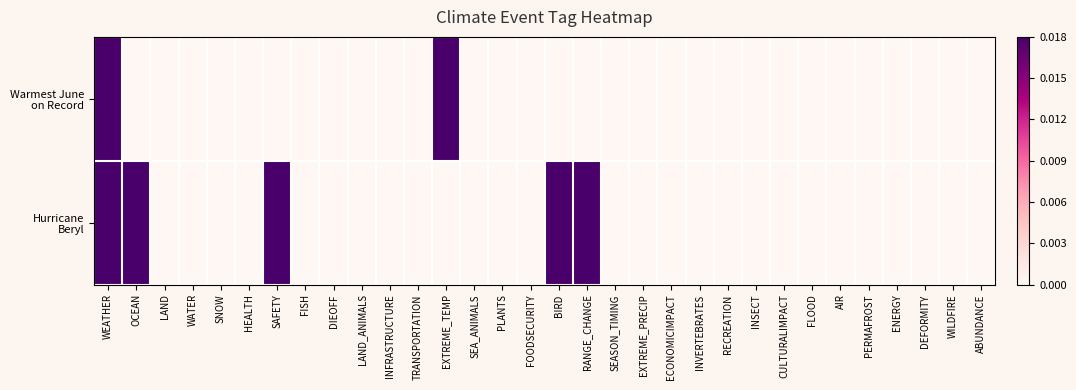

Which series has the widest spread of values?

Hurricane Beryl